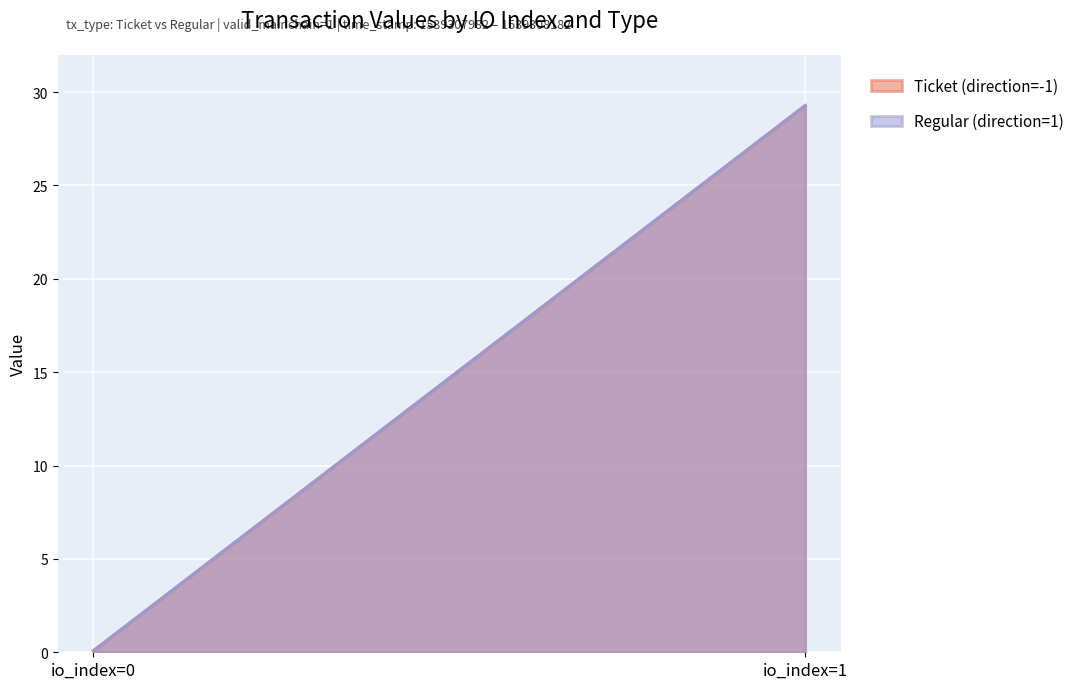

How many values in the Regular (direction=1) series are below 29?

1